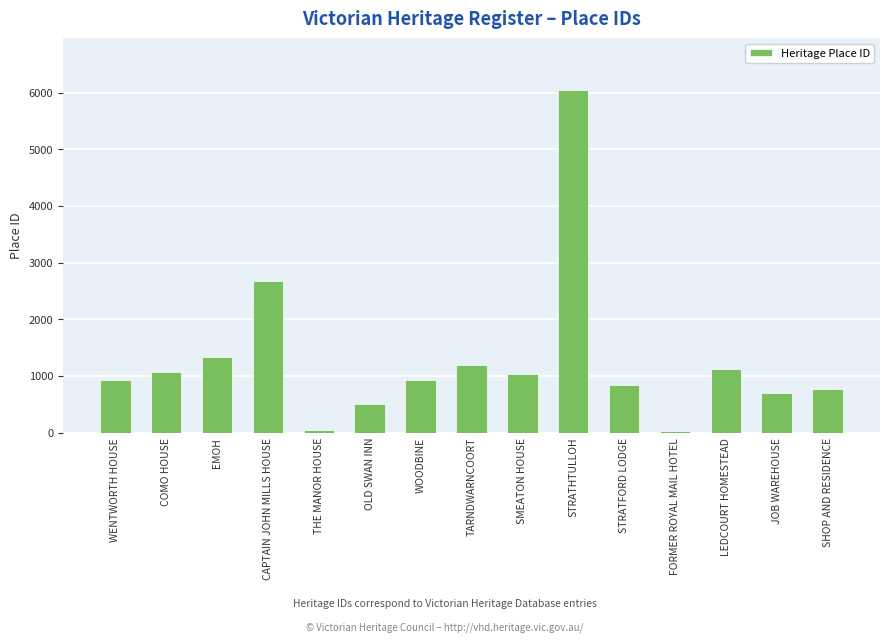

What is the value of the 4th bar from the left?

2678